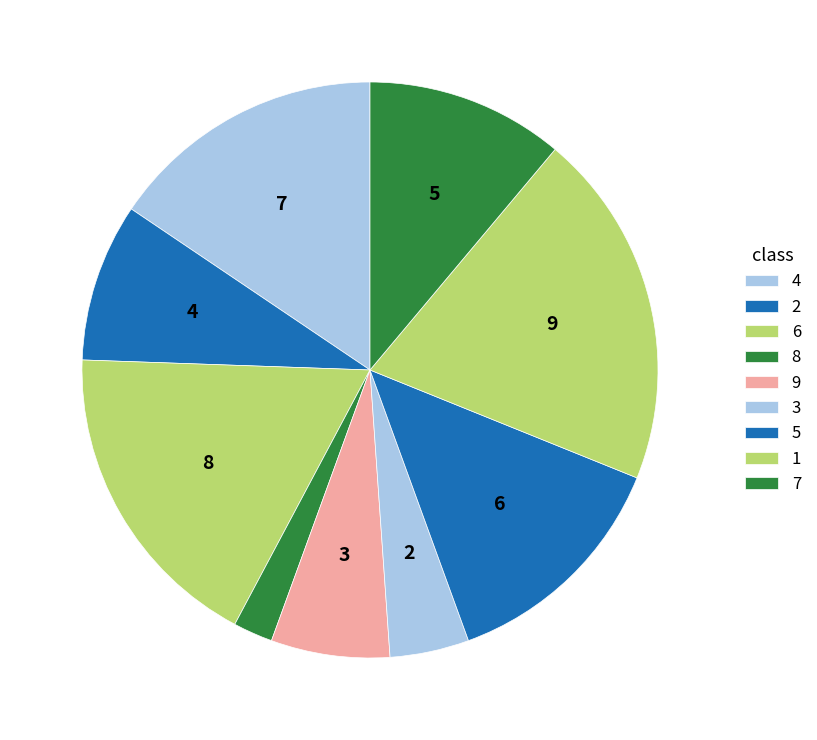

What is the change in value from 3 to 7?

+3